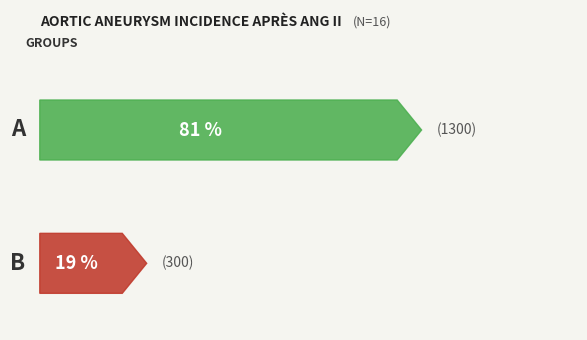

What is the sum of all values?

1.0